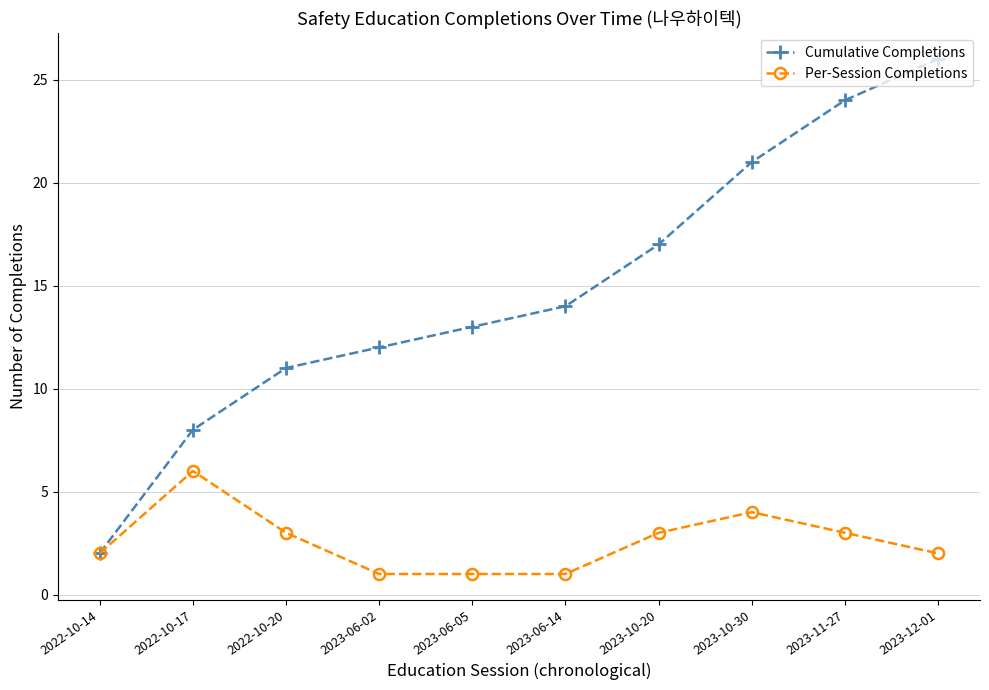

Reading left to right, list all the values displayed in this chart.

Cumulative Completions: 2022-10-14=2	2022-10-17=8	2022-10-20=11	2023-06-02=12	2023-06-05=13	2023-06-14=14	2023-10-20=17	2023-10-30=21	2023-11-27=24	2023-12-01=26
Per-Session Completions: 2022-10-14=2	2022-10-17=6	2022-10-20=3	2023-06-02=1	2023-06-05=1	2023-06-14=1	2023-10-20=3	2023-10-30=4	2023-11-27=3	2023-12-01=2